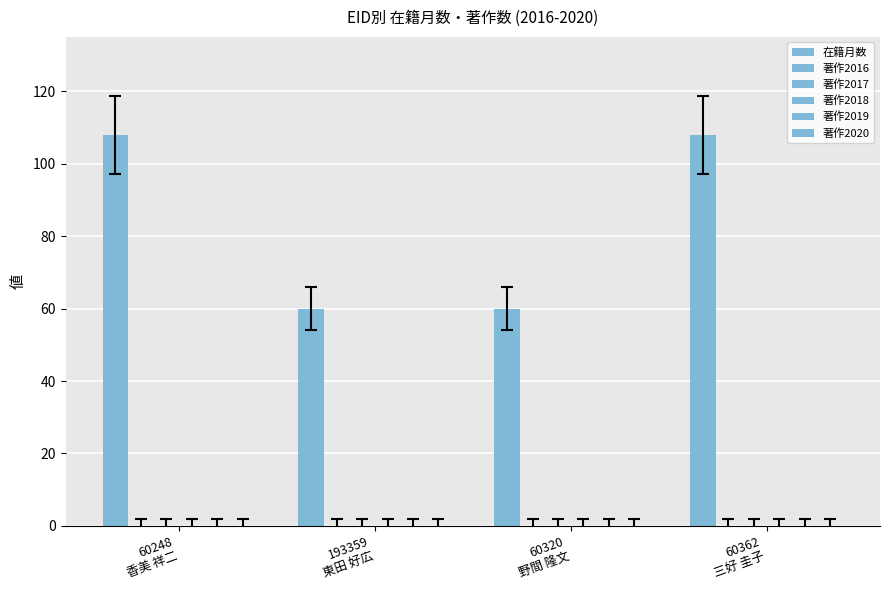

Does the chart contain any negative values?

No